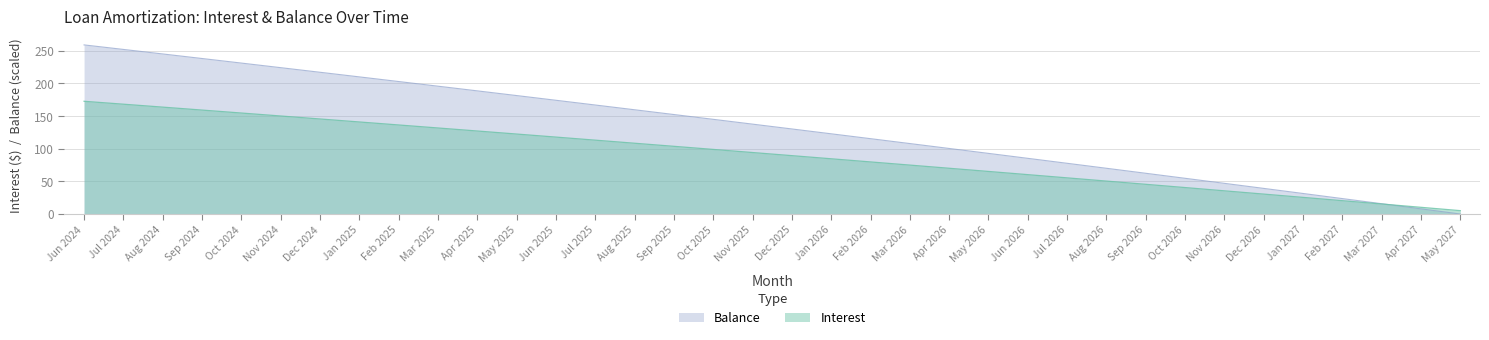

Reading left to right, extract all data points from this chart.

Interest: Jun 2024=172.7	Jul 2024=168.2	Aug 2024=163.8	Sep 2024=159.2	Oct 2024=154.7	Nov 2024=150.2	Dec 2024=145.6	Jan 2025=141.0	Feb 2025=136.4	Mar 2025=131.8	Apr 2025=127.2	May 2025=122.5	Jun 2025=117.9	Jul 2025=113.2	Aug 2025=108.5	Sep 2025=103.7	Oct 2025=99.0	Nov 2025=94.2	Dec 2025=89.4	Jan 2026=84.6	Feb 2026=79.8	Mar 2026=75.0	Apr 2026=70.1	May 2026=65.2	Jun 2026=60.3	Jul 2026=55.4	Aug 2026=50.5	Sep 2026=45.5	Oct 2026=40.5	Nov 2026=35.5	Dec 2026=30.5	Jan 2027=25.5	Feb 2027=20.4	Mar 2027=15.4	Apr 2027=10.3	May 2027=5.2
Balance: Jun 2024=259.1	Jul 2024=252.2	Aug 2024=245.2	Sep 2024=238.2	Oct 2024=231.2	Nov 2024=224.2	Dec 2024=217.2	Jan 2025=210.1	Feb 2025=203.0	Mar 2025=195.8	Apr 2025=188.7	May 2025=181.5	Jun 2025=174.3	Jul 2025=167.0	Aug 2025=159.7	Sep 2025=152.4	Oct 2025=145.1	Nov 2025=137.7	Dec 2025=130.3	Jan 2026=122.9	Feb 2026=115.4	Mar 2026=108.0	Apr 2026=100.4	May 2026=92.9	Jun 2026=85.3	Jul 2026=77.7	Aug 2026=70.1	Sep 2026=62.4	Oct 2026=54.7	Nov 2026=47.0	Dec 2026=39.3	Jan 2027=31.5	Feb 2027=23.7	Mar 2027=15.8	Apr 2027=7.9	May 2027=0.0